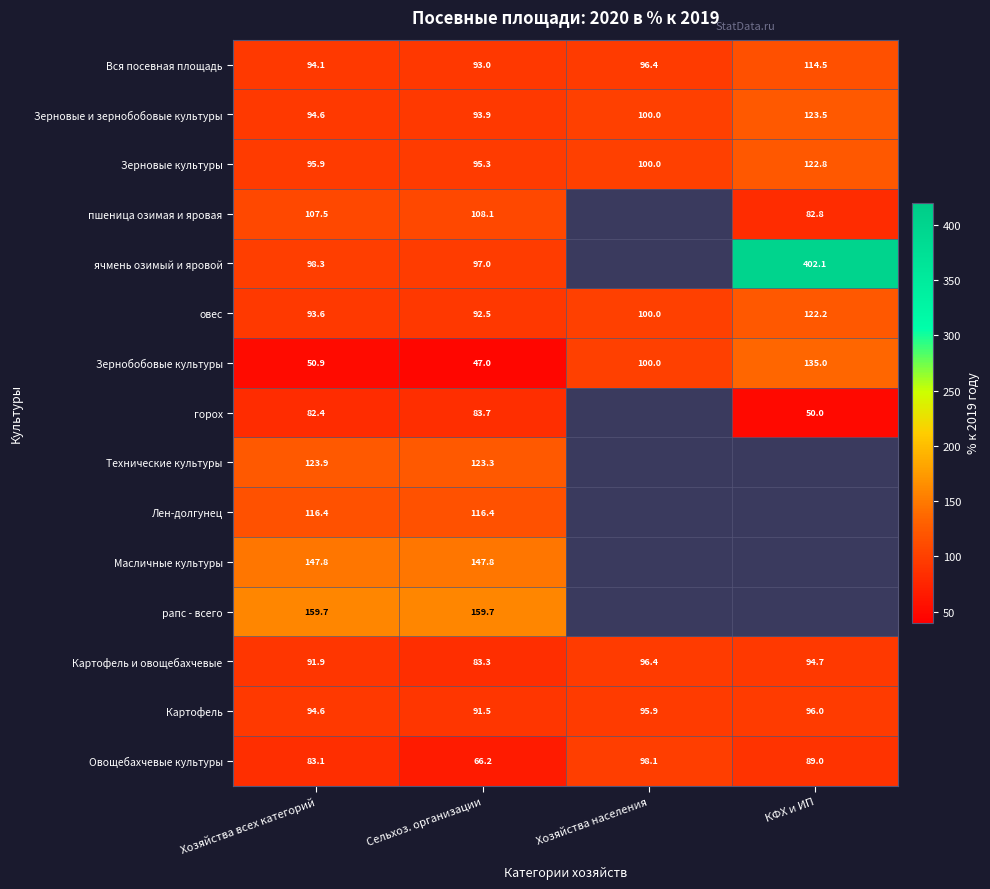

At which label is Картофель closest to 93?

Сельхоз. организации